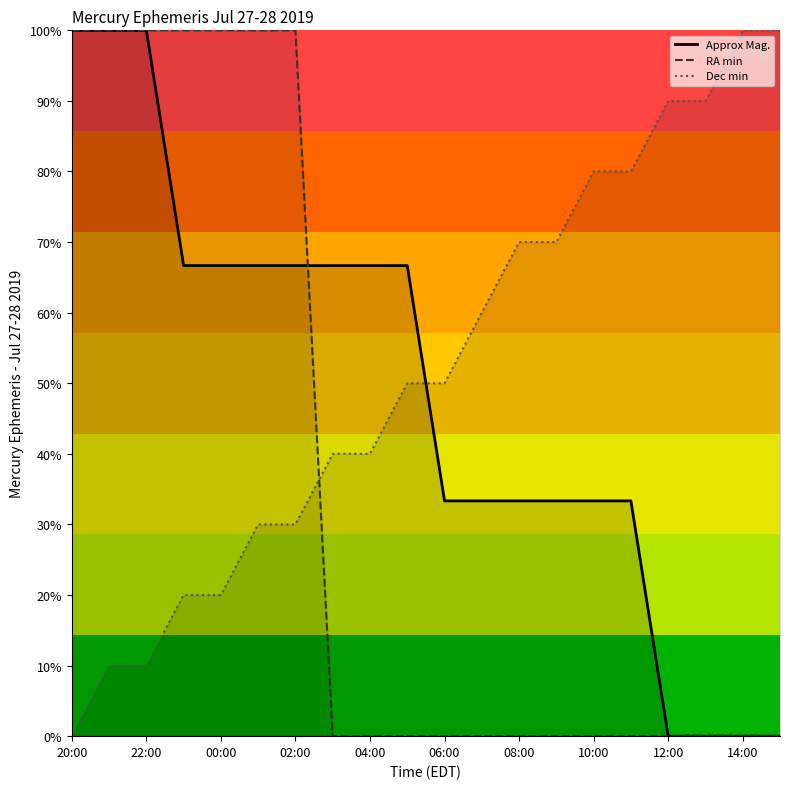

Which series has the largest total across all categories?

Dec min